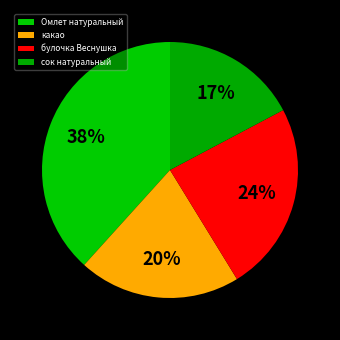

Approximately how many times larger is the value at булочка Веснушка compared to сок натуральный?

1.4